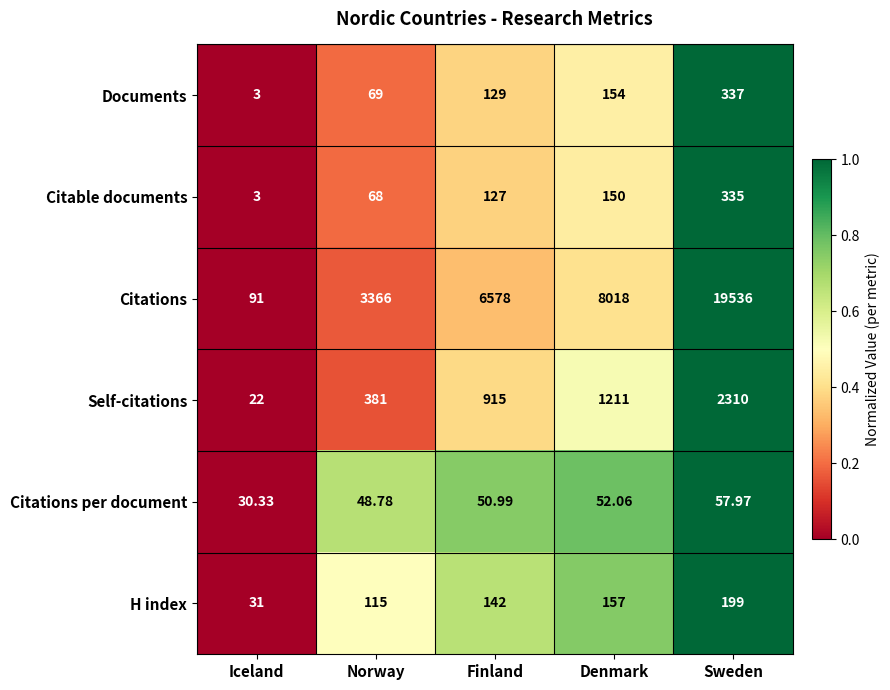

Where is H index nearest to the value 115?

Norway